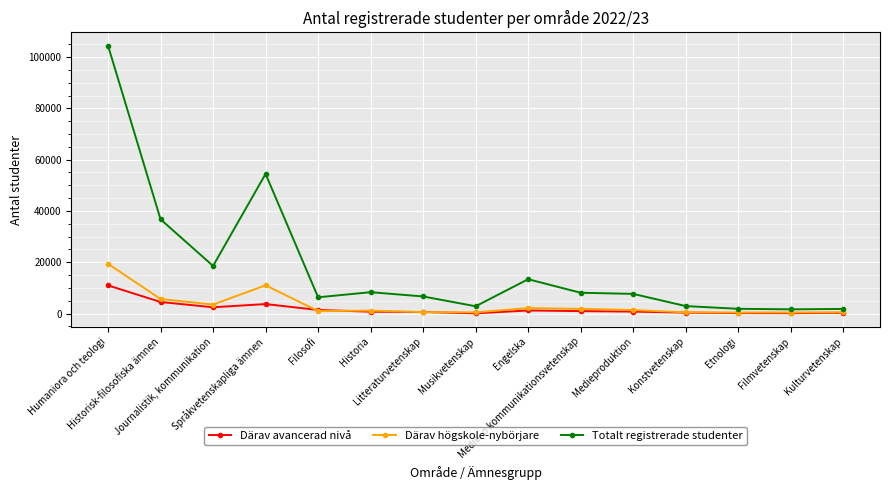

Is this an area chart (filled region under the line)?

No